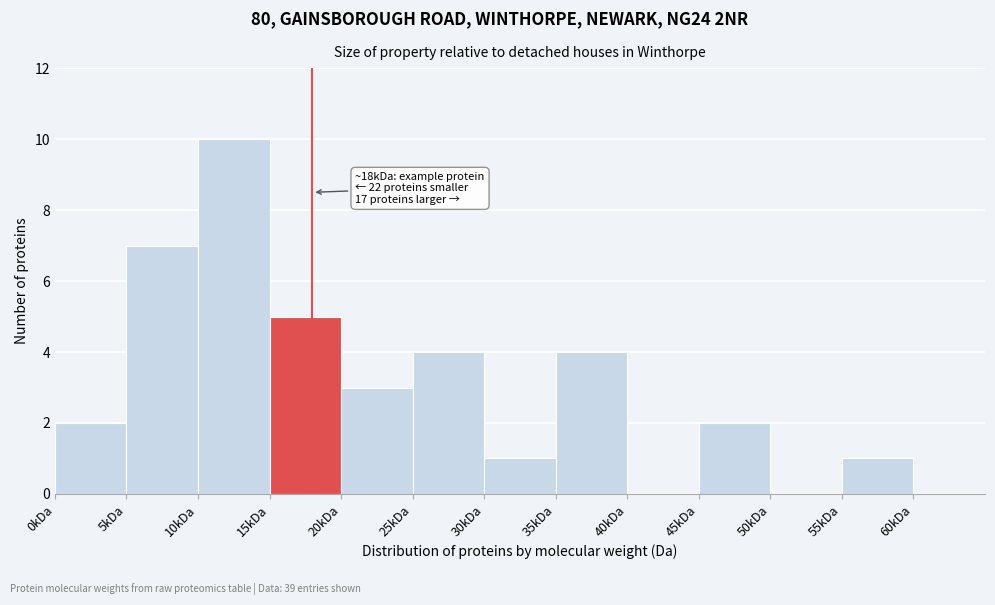

Reading left to right, extract all data points from this chart.

0kDa=2	5kDa=7	10kDa=10	15kDa=5	20kDa=3	25kDa=4	30kDa=1	35kDa=4	40kDa=0	45kDa=2	50kDa=0	55kDa=1	60kDa=0